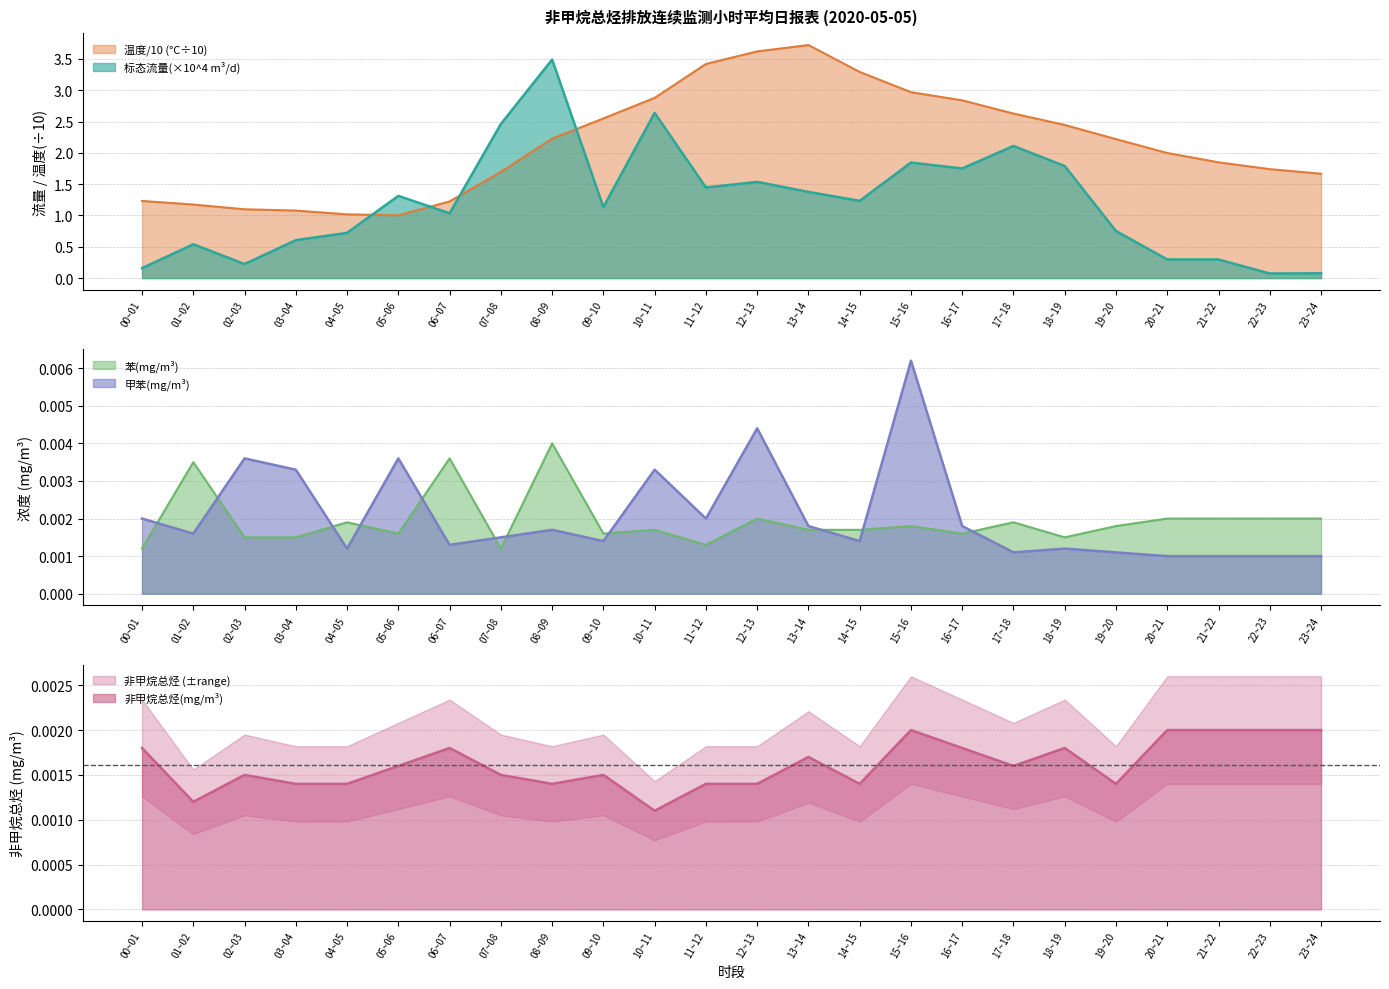

At which category does 非甲烷总烃(mg/m³) reach its first local valley?

01~02